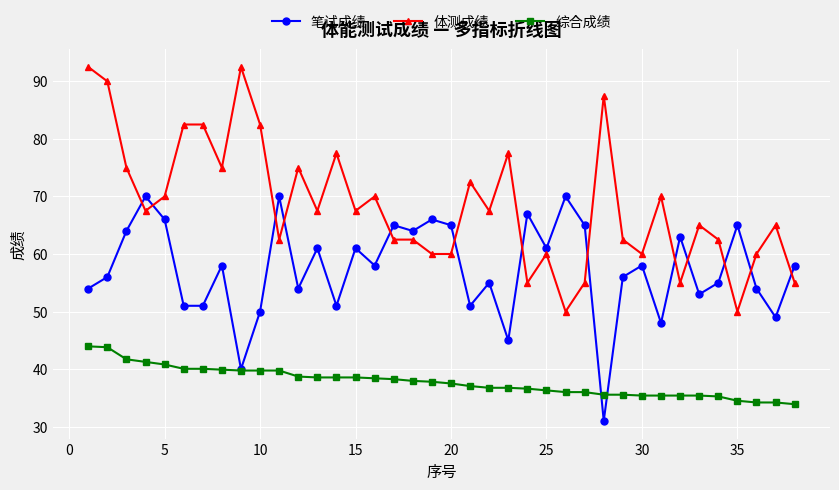

List the series in order of their peak value, lowest first.

综合成绩, 笔试成绩, 体测成绩